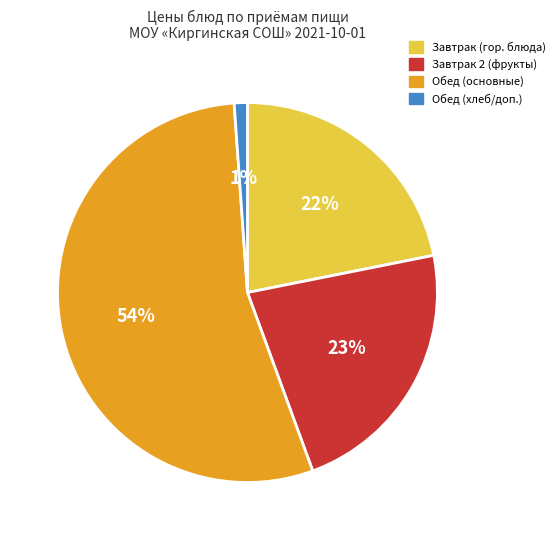

To the nearest percent, what is the average slice percentage?

25%